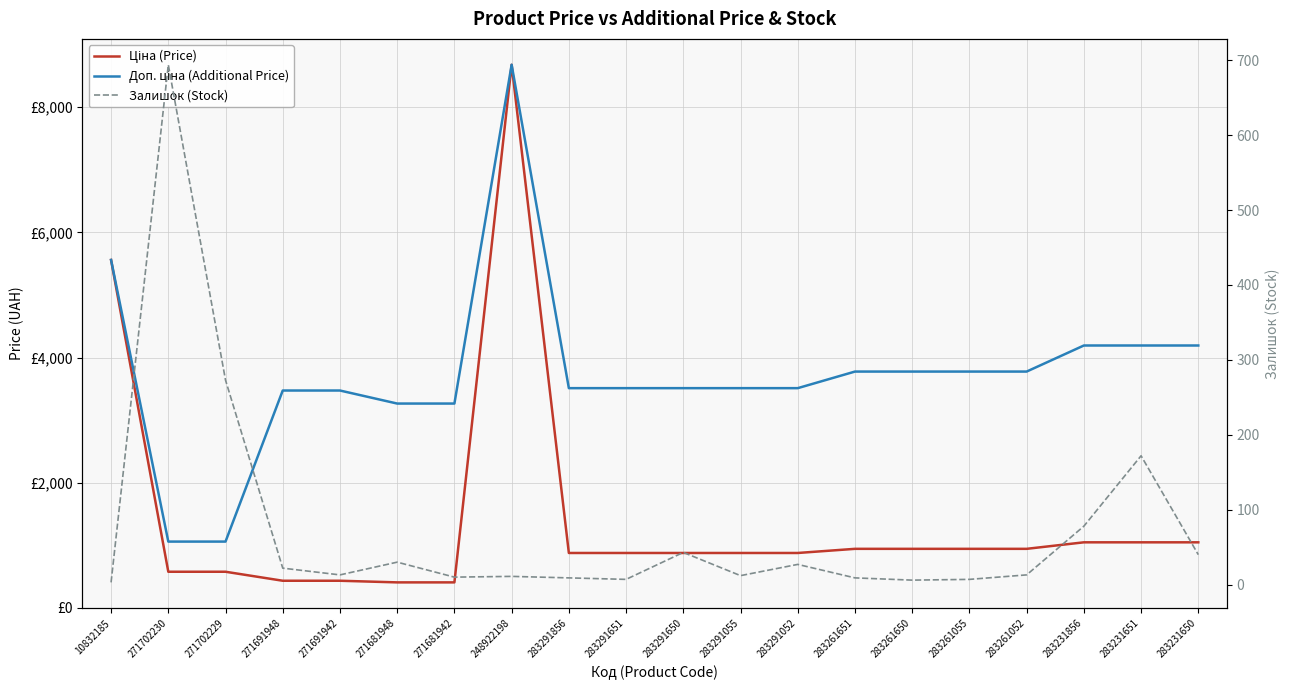

Reading left to right, list all the values displayed in this chart.

Ціна (Price): 10832185=5560.3	271702230=578.1	271702229=578.1	271691948=434.3	271691942=434.3	271681948=408.2	271681942=408.2	248922198=8679.5	283291856=878.0	283291651=878.0	283291650=878.0	283291055=878.0	283291052=878.0	283261651=944.2	283261650=944.2	283261055=944.2	283261052=944.2	283231856=1048.4	283231651=1048.4	283231650=1048.4
Доп. ціна (Additional Price): 10832185=5560.3	271702230=1060.0	271702229=1060.0	271691948=3474.1	271691942=3474.1	271681948=3265.8	271681942=3265.8	248922198=8679.5	283291856=3511.9	283291651=3511.9	283291650=3511.9	283291055=3511.9	283291052=3511.9	283261651=3777.0	283261650=3777.0	283261055=3777.0	283261052=3777.0	283231856=4193.5	283231651=4193.5	283231650=4193.5
Залишок (Stock): 10832185=3.0	271702230=694.0	271702229=273.0	271691948=22.0	271691942=13.0	271681948=30.0	271681942=10.0	248922198=11.0	283291856=9.0	283291651=7.0	283291650=43.0	283291055=12.0	283291052=27.0	283261651=9.0	283261650=6.0	283261055=7.0	283261052=13.0	283231856=78.0	283231651=172.0	283231650=40.0